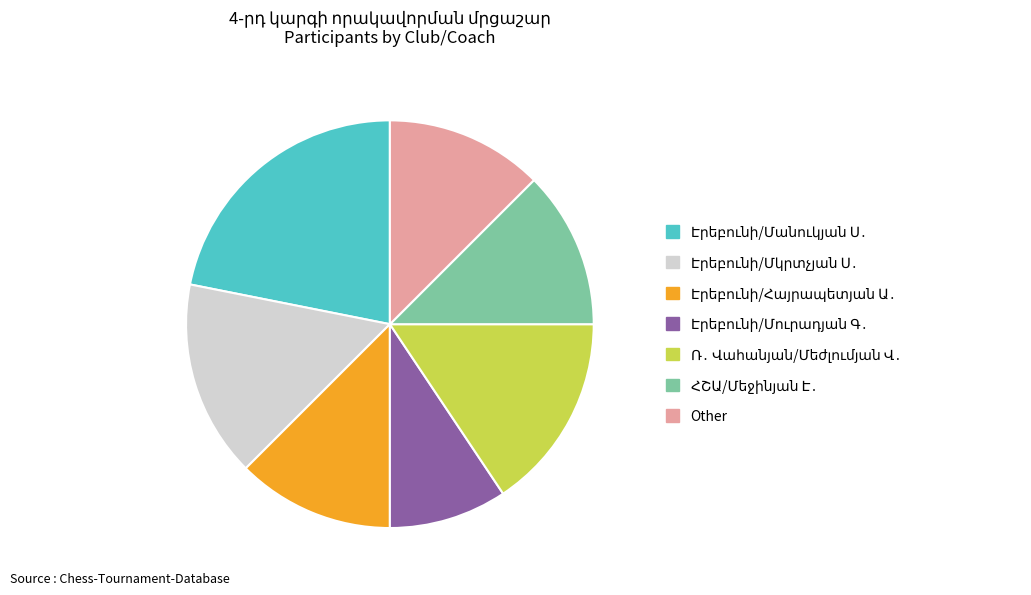

Does any single category account for the majority?

No